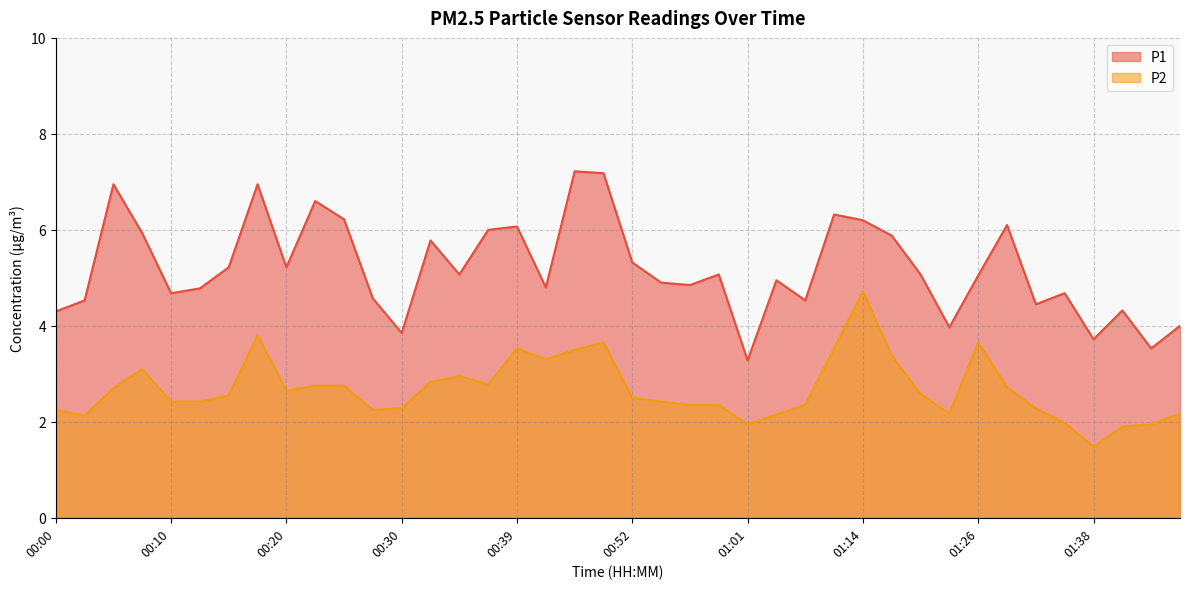

Is it true that P2 equals 0.9 at 01:36?

False